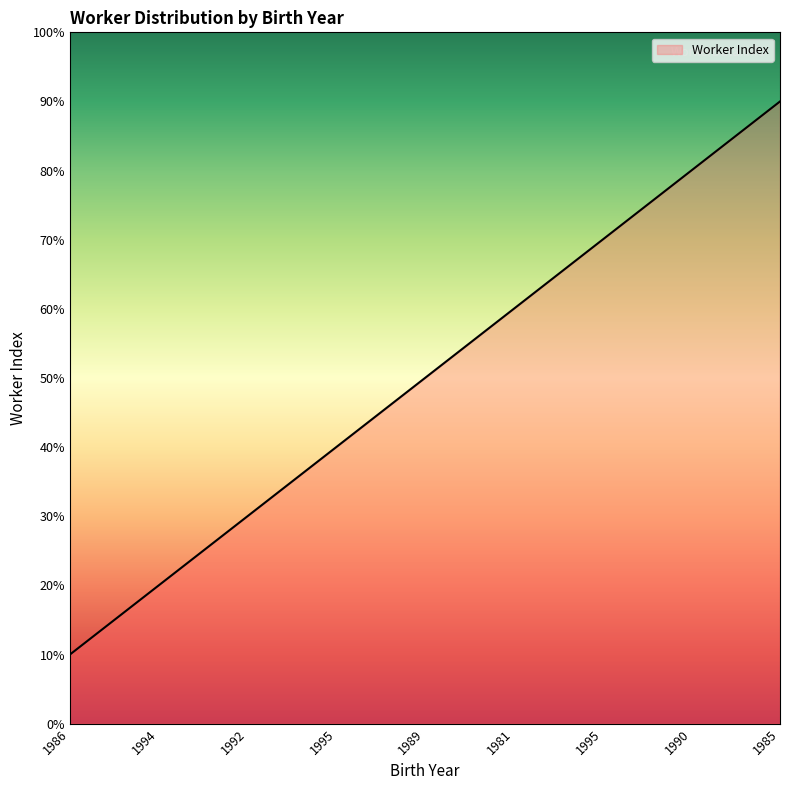

Is this an area chart (filled region under the line)?

Yes